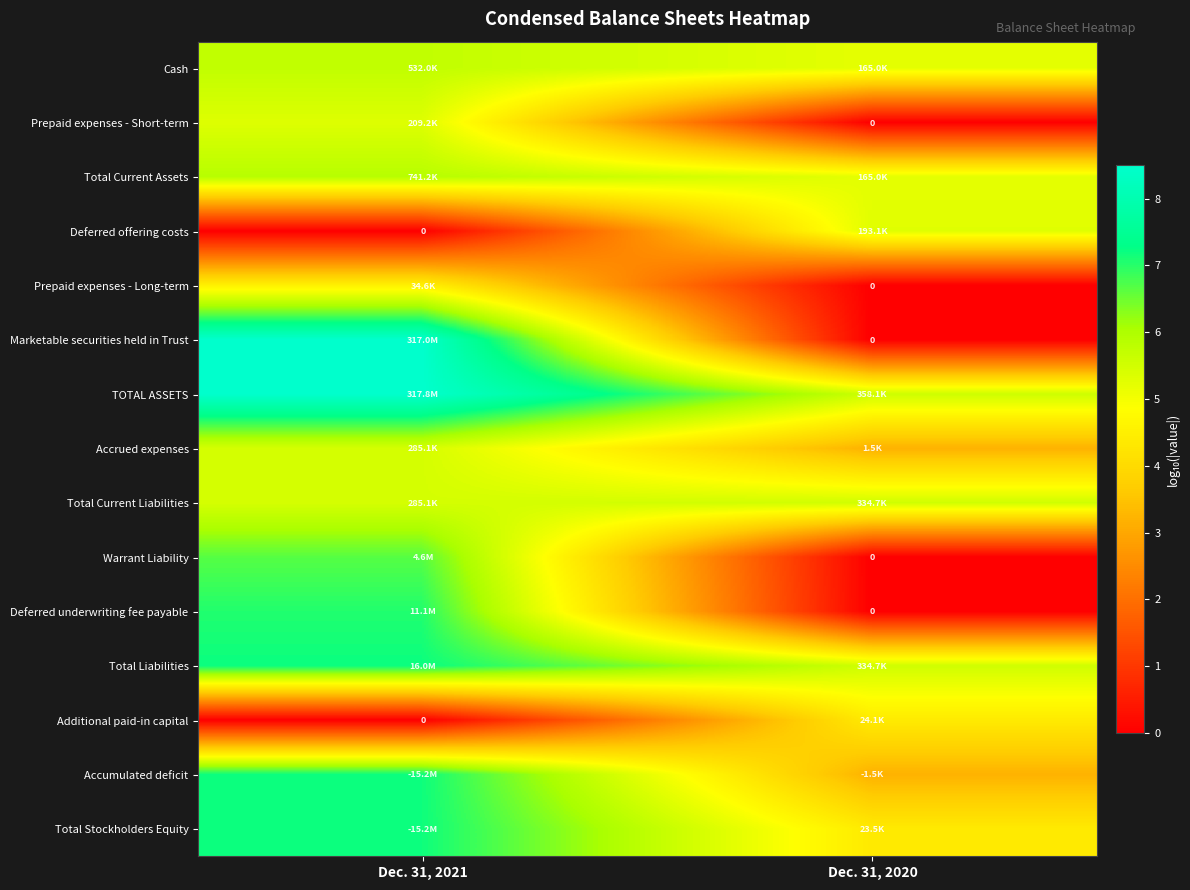

How many values in the Marketable securities held in Trust series exceed 8?

1